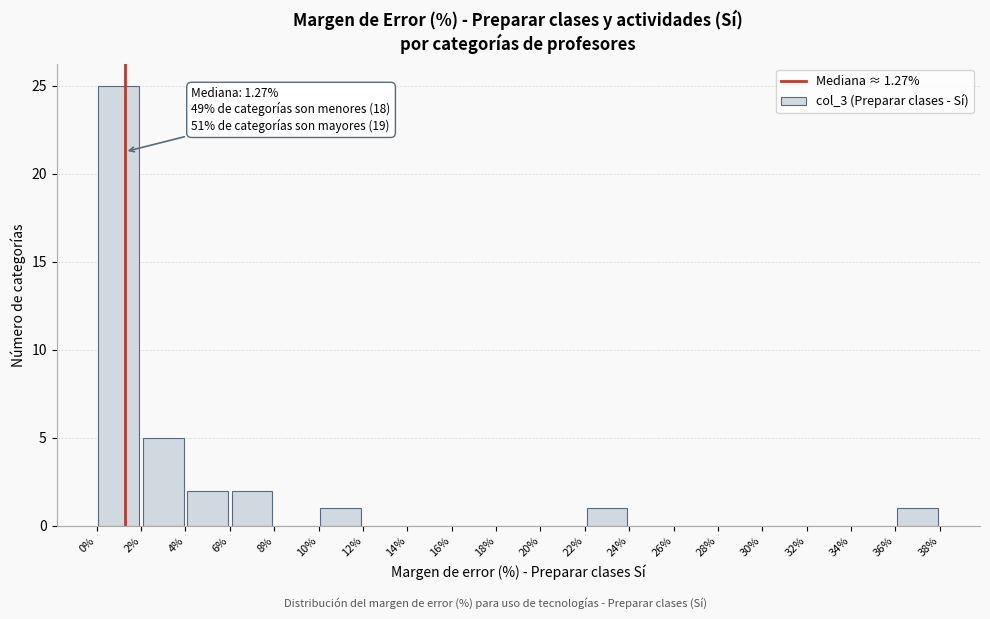

Which range on the x-axis has the tallest bar?

0% to 2%